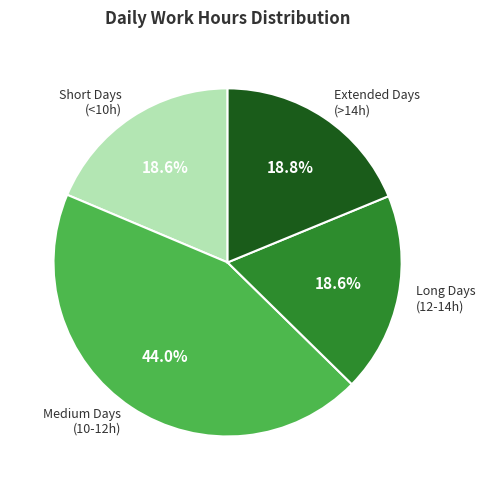

Is there a majority slice in this chart?

No